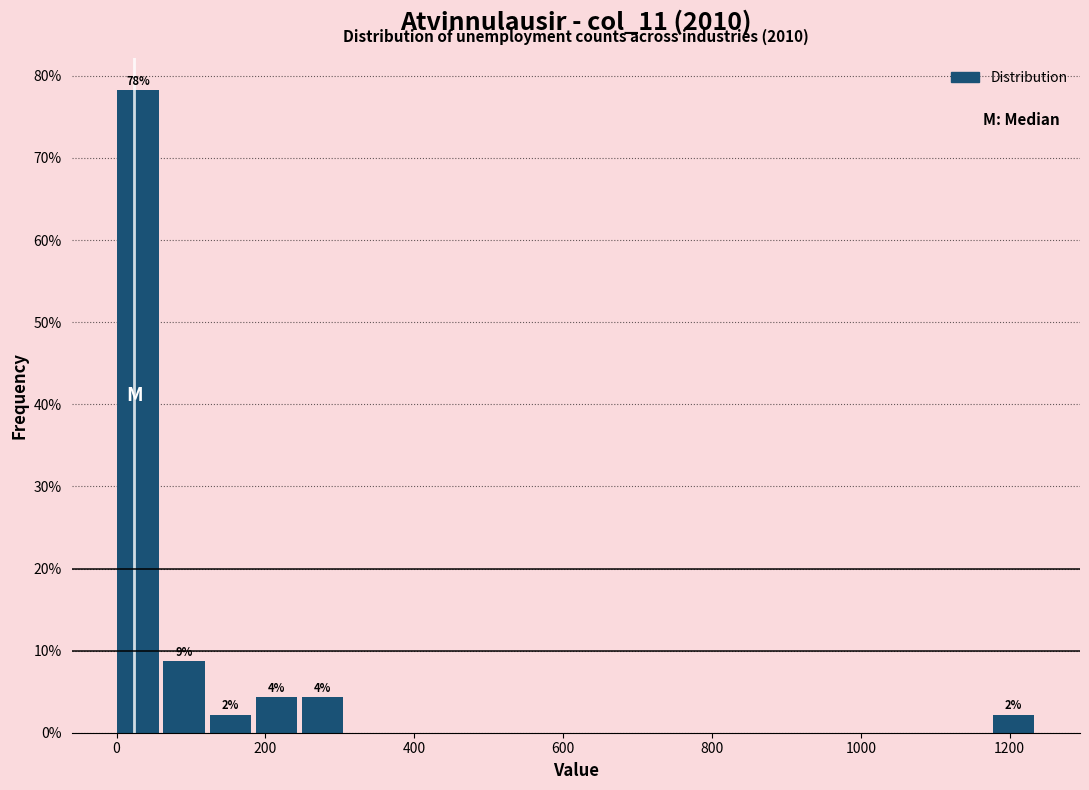

Around what value on the x-axis is the tallest bar? Give the approximate position of its centre, as read against the axis.

20